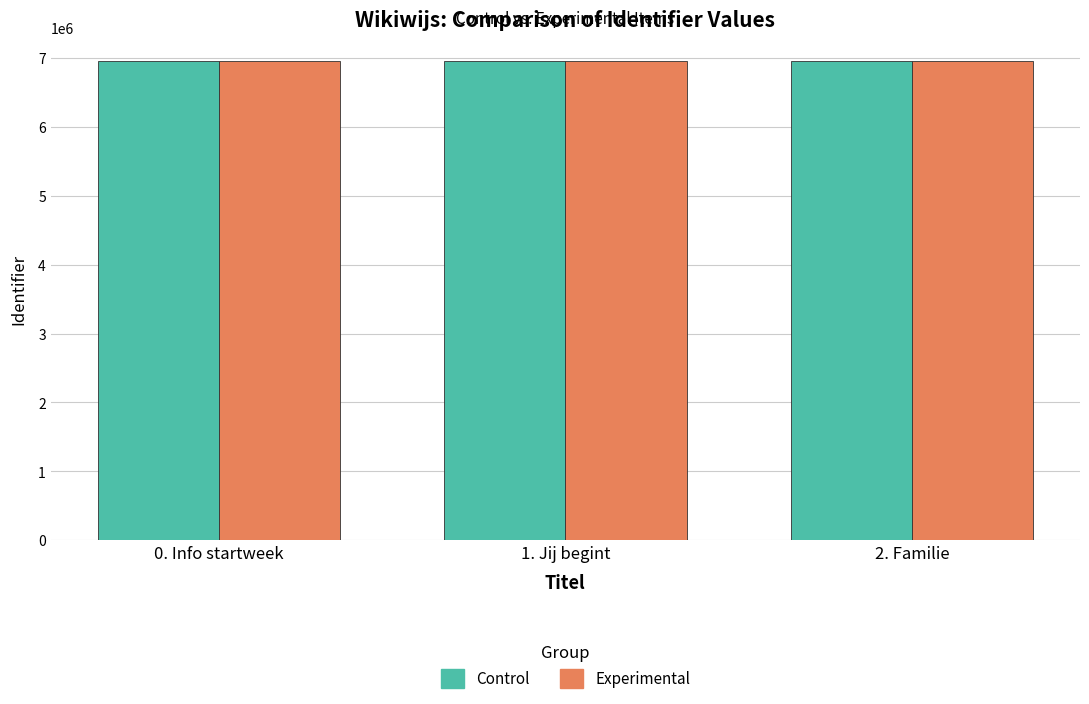

What is the value of the Control bar at the 2nd from the left?

6948096